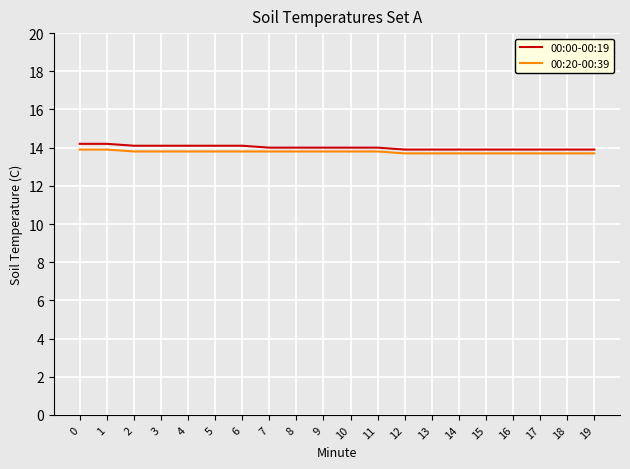

What is the sum of the 00:20-00:39 values at 2 and 7?

27.6